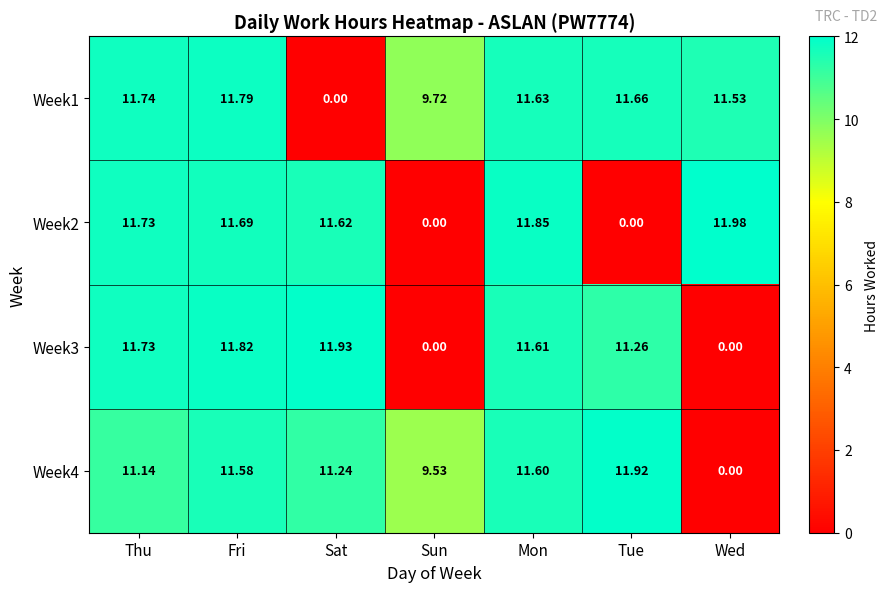

Between Fri and Sun, which series saw the biggest shift?

Week3